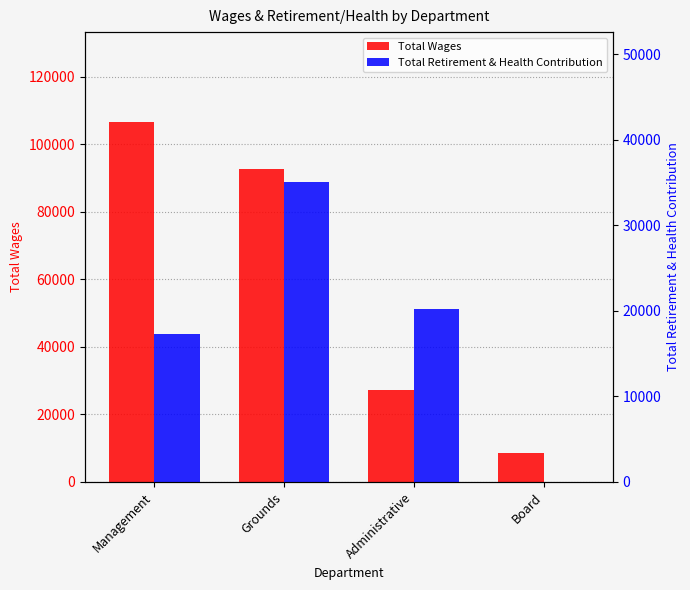

True or false: Total Retirement & Health Contribution has a value of 20163 at Administrative.

True